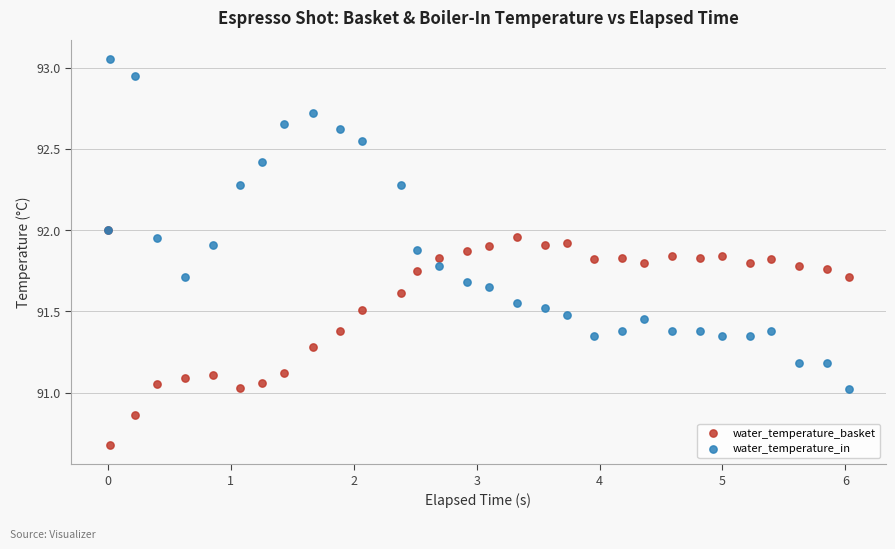

Which series reaches the minimum Y coordinate?

water_temperature_basket